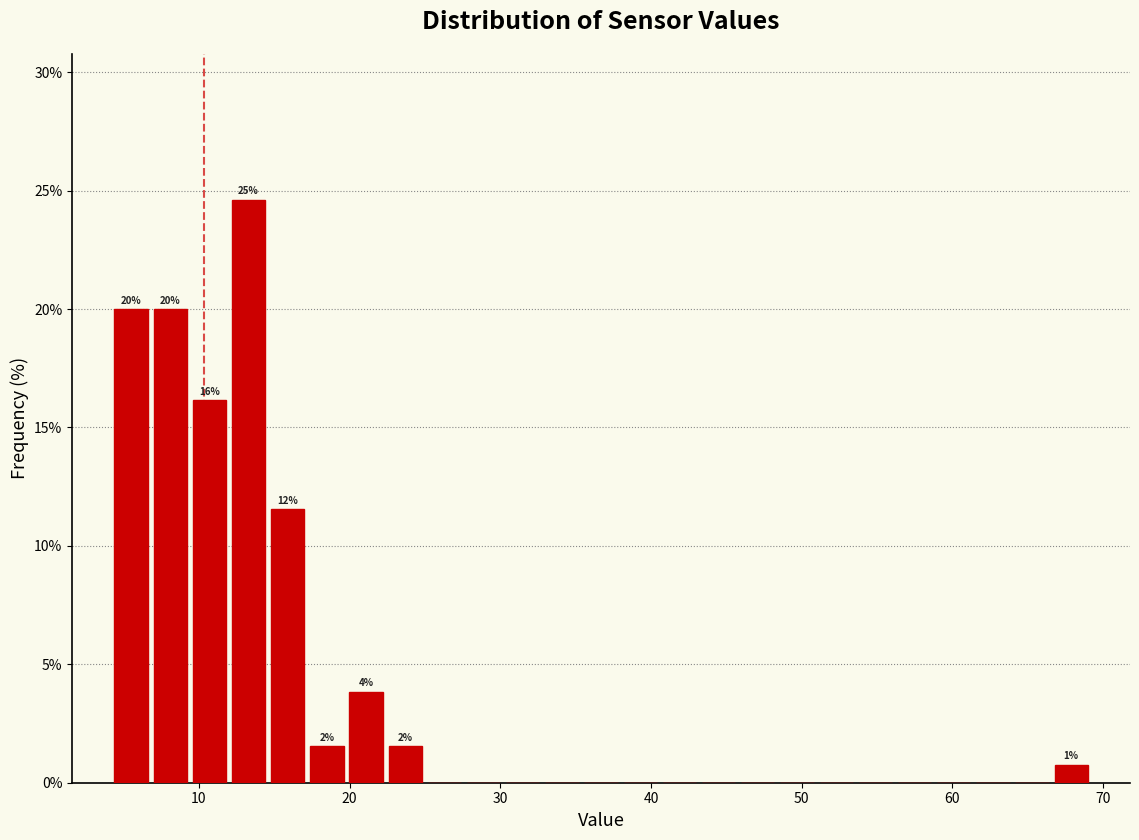

Around what value on the x-axis is the tallest bar? Give the approximate position of its centre, as read against the axis.

13